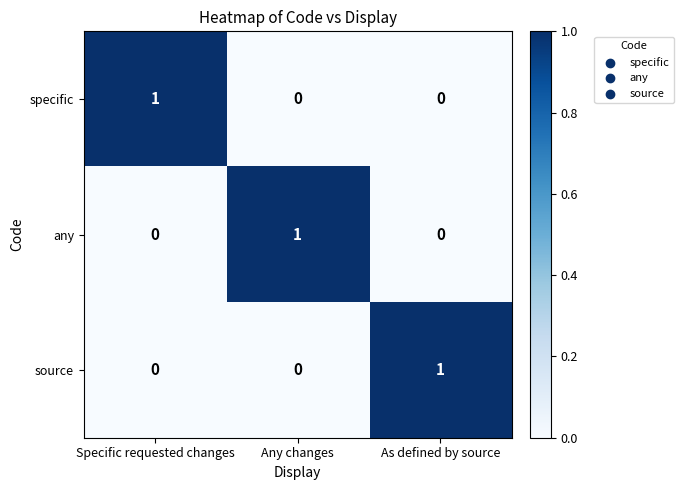

True or false: any has a value of 0 at As defined by source.

True